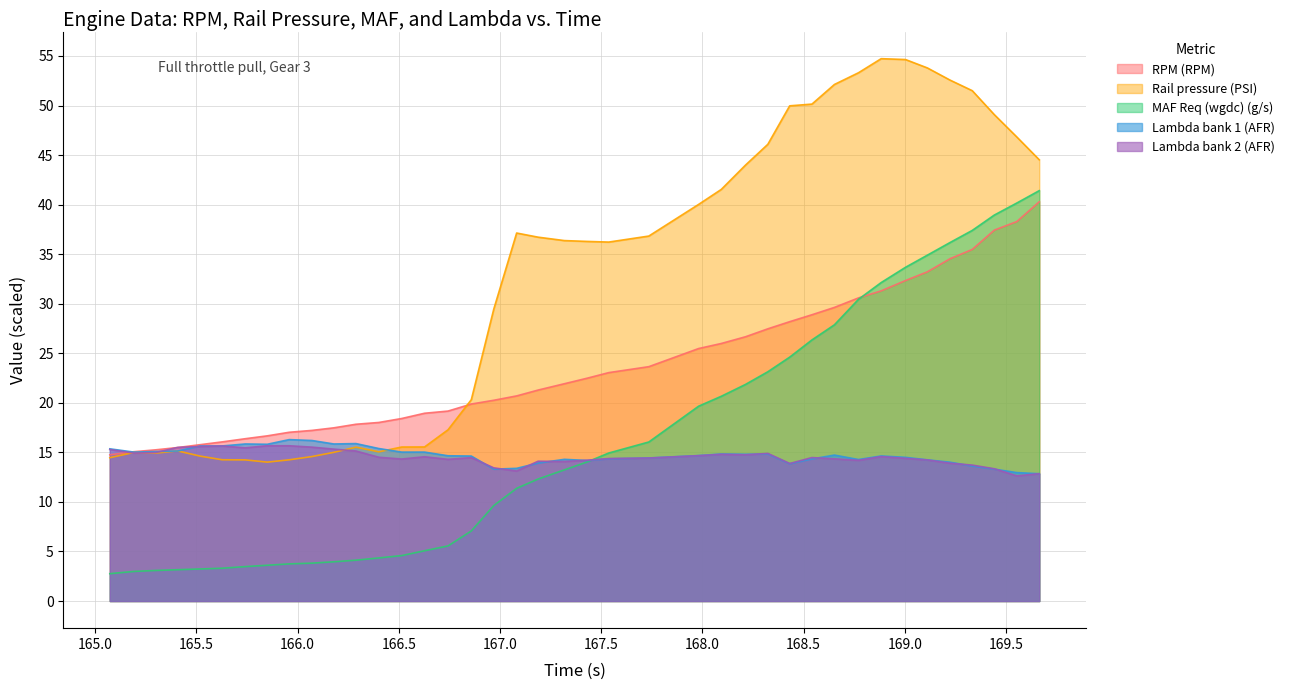

Reading left to right, extract all data points from this chart.

RPM (RPM): 14.8	15.1	15.3	15.5	15.8	16.1	16.4	16.7	17.0	17.2	17.5	17.8	18.0	18.4	18.9	19.2	19.9	20.3	20.7	21.3	21.9	22.5	23.1	23.7	25.5	26.0	26.7	27.5	28.2	28.9	29.6	30.6	31.3	32.3	33.2	34.5	35.5	37.4	38.3	40.3
Rail pressure (PSI): 14.5	15.0	14.9	15.2	14.6	14.3	14.2	14.0	14.3	14.6	15.0	15.5	15.1	15.5	15.5	17.3	20.3	29.5	37.1	36.7	36.4	36.3	36.2	36.8	40.0	41.5	44.0	46.1	50.0	50.1	52.1	53.3	54.7	54.6	53.8	52.6	51.5	49.1	46.8	44.5
MAF Req (wgdc) (g/s): 2.8	3.0	3.1	3.2	3.2	3.3	3.5	3.6	3.8	3.8	4.0	4.1	4.3	4.6	5.1	5.6	7.1	9.6	11.4	12.3	13.2	14.0	14.9	16.1	19.7	20.7	21.9	23.1	24.6	26.4	27.9	30.4	32.1	33.7	34.9	36.2	37.4	39.0	40.2	41.4
Lambda bank 1 (AFR): 15.4	15.0	15.1	15.1	15.7	15.7	15.8	15.8	16.3	16.2	15.8	15.9	15.4	15.0	15.0	14.7	14.6	13.3	13.4	13.9	14.3	14.2	14.3	14.4	14.7	14.8	14.8	14.8	13.8	14.3	14.7	14.3	14.6	14.5	14.2	14.0	13.6	13.3	13.0	12.8
Lambda bank 2 (AFR): 15.3	14.9	15.0	15.5	15.6	15.7	15.5	15.7	15.7	15.5	15.3	15.1	14.5	14.3	14.6	14.3	14.5	13.4	13.1	14.1	14.1	14.2	14.4	14.4	14.7	14.8	14.8	14.9	13.9	14.5	14.3	14.2	14.6	14.4	14.2	13.9	13.7	13.3	12.6	12.8